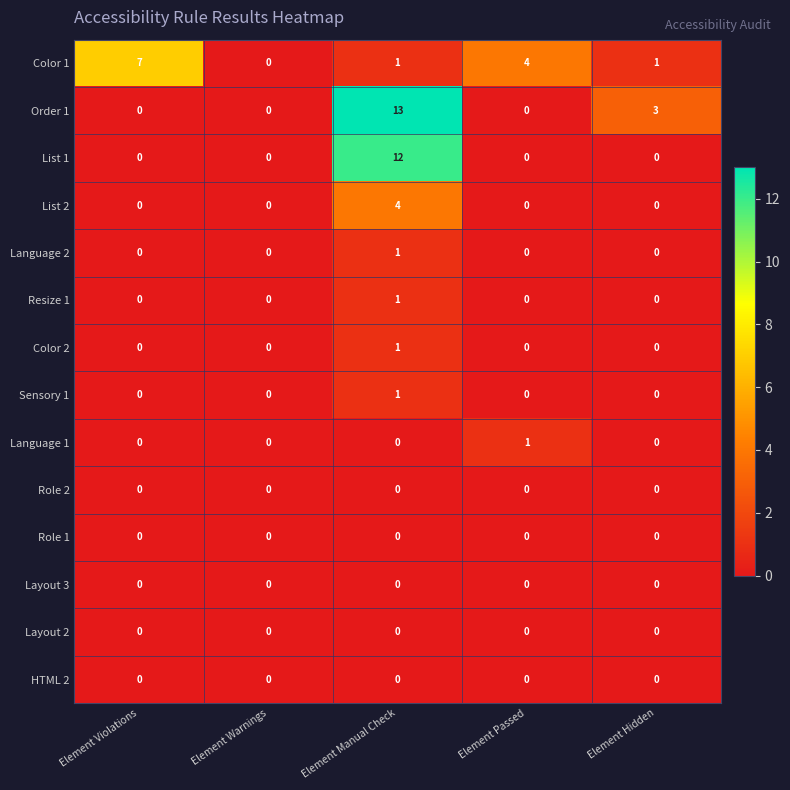

At which category is the sum across all series the highest?

Element Manual Check